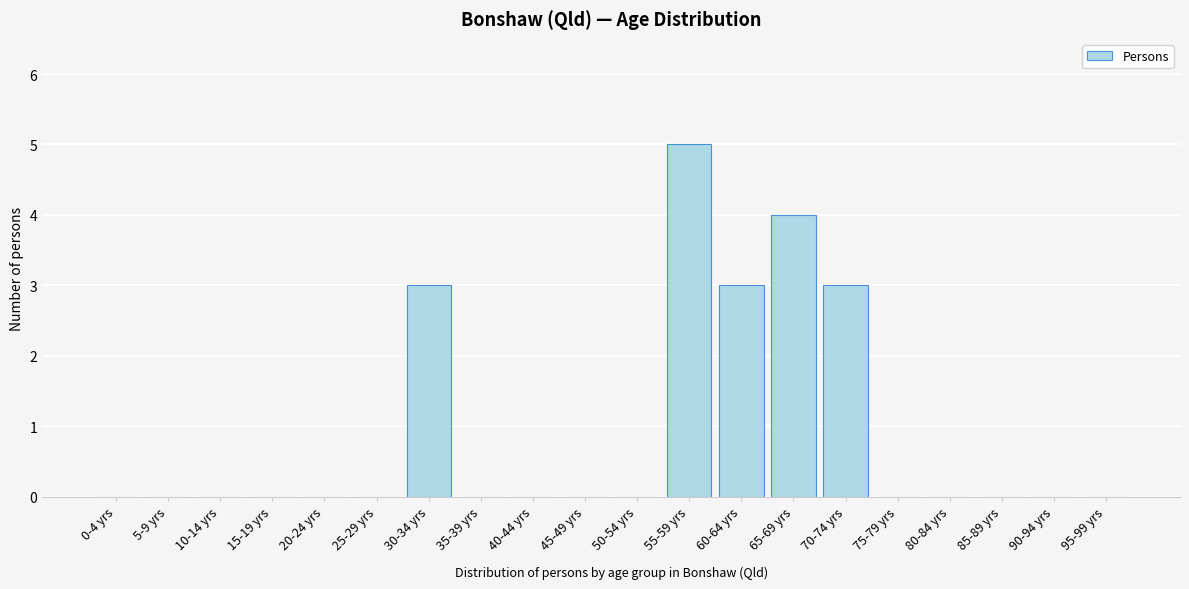

Reading right to left, list all the values displayed in this chart.

95-99 yrs=0	90-94 yrs=0	85-89 yrs=0	80-84 yrs=0	75-79 yrs=0	70-74 yrs=3	65-69 yrs=4	60-64 yrs=3	55-59 yrs=5	50-54 yrs=0	45-49 yrs=0	40-44 yrs=0	35-39 yrs=0	30-34 yrs=3	25-29 yrs=0	20-24 yrs=0	15-19 yrs=0	10-14 yrs=0	5-9 yrs=0	0-4 yrs=0